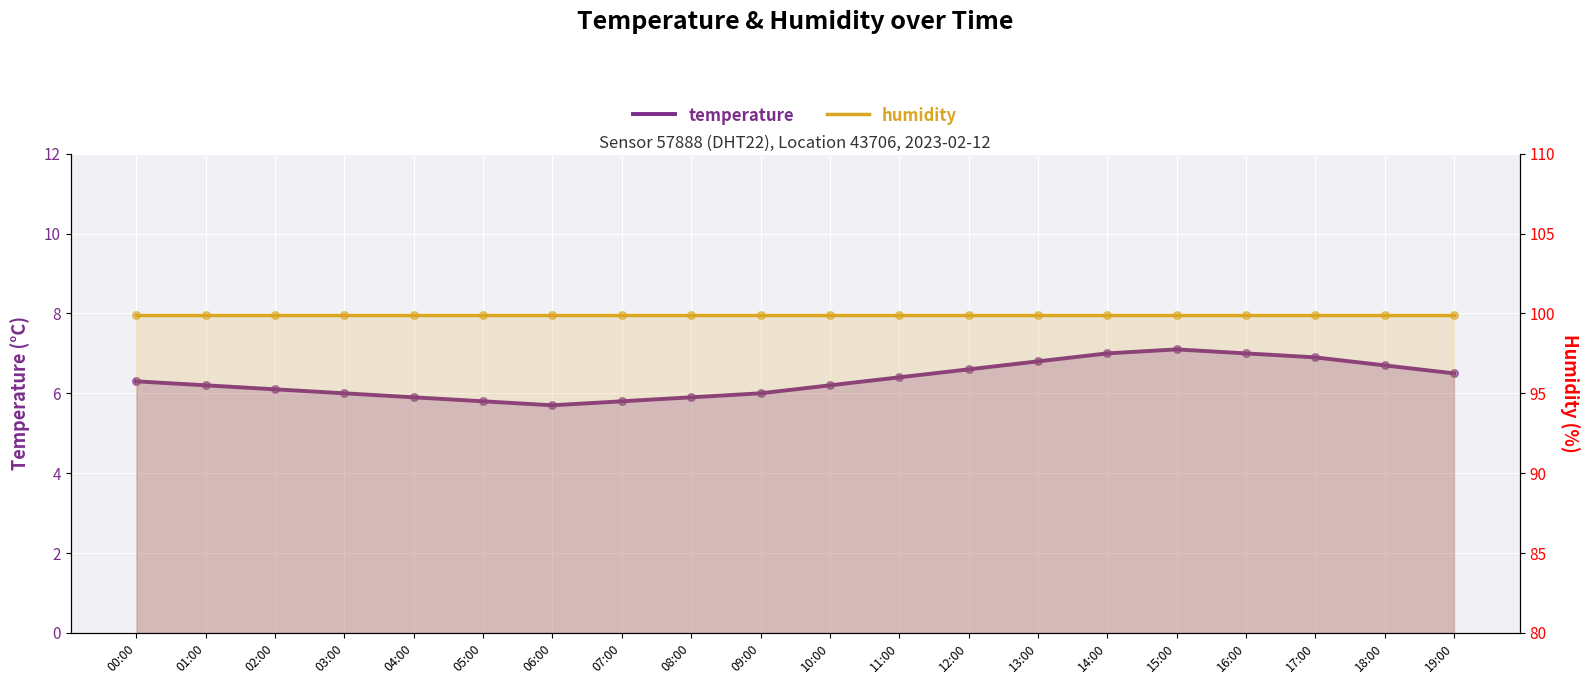

Is the value of humidity at 13:00 greater than the value of temperature at 16:00?

Yes